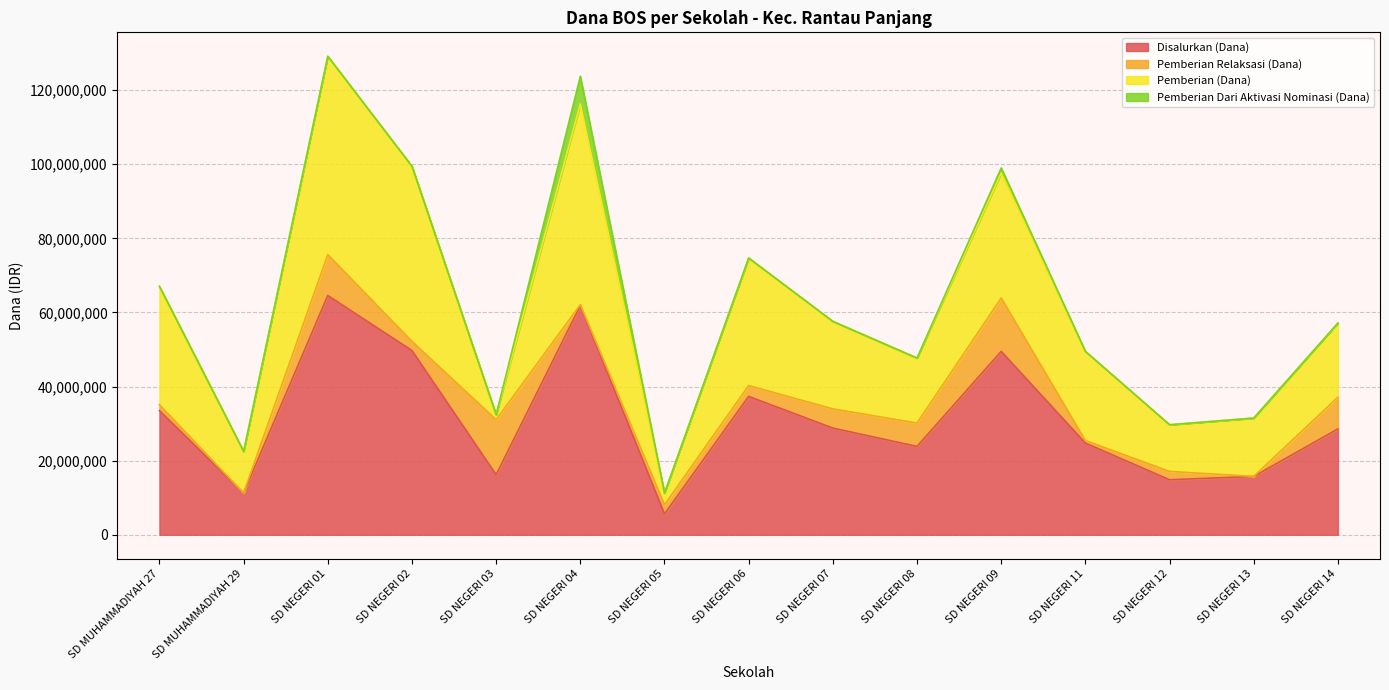

What is the total value across all series at SD NEGERI 06?

74700000